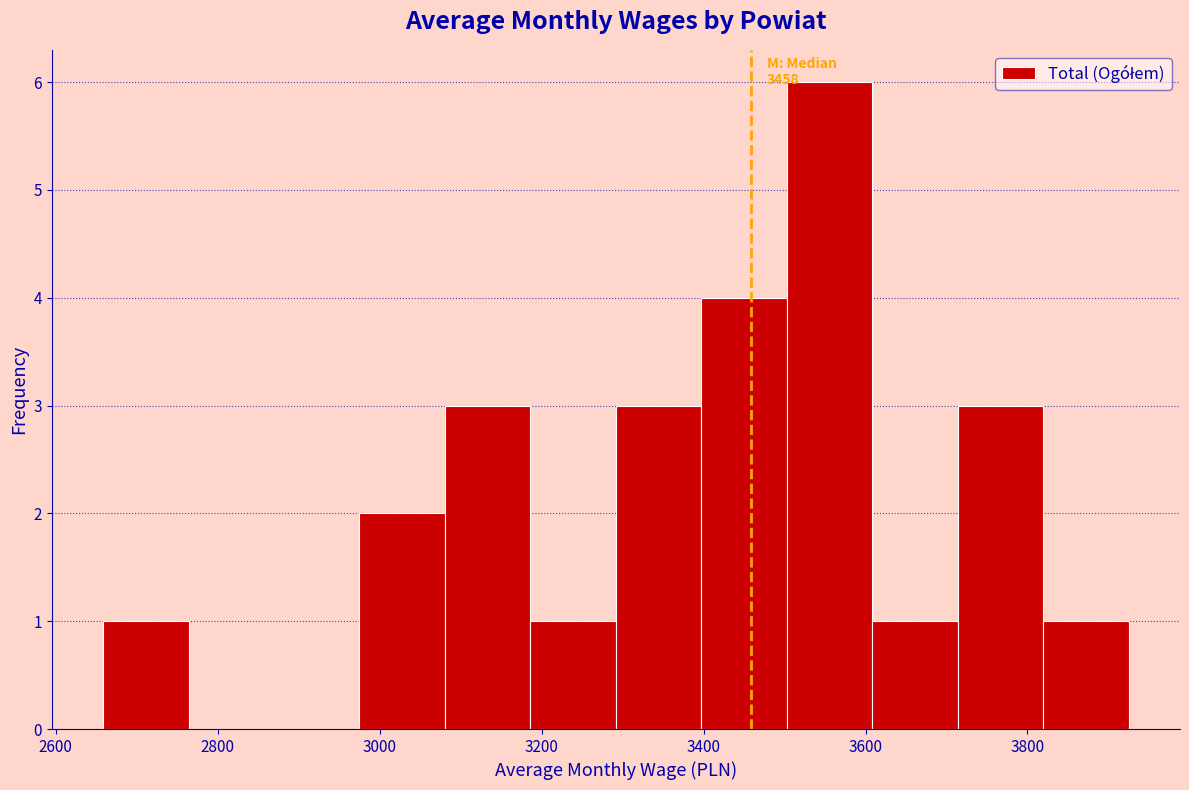

Over which range of the x-axis is the bar tallest?

3500 to 3600